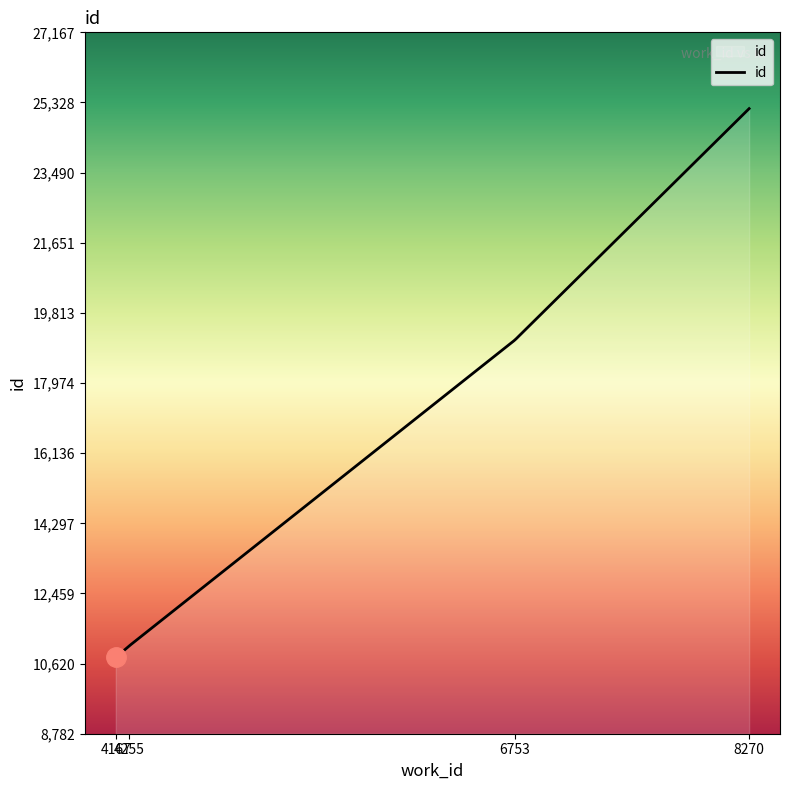

What is the minimum value shown in the chart?

10782.0